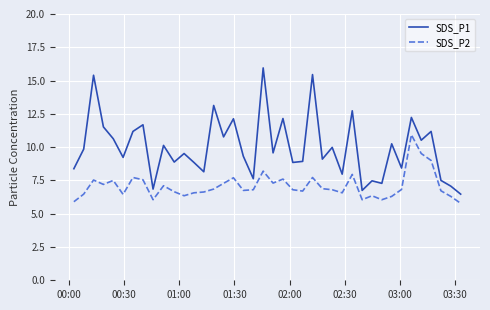

Which series has the largest range (max minus min)?

SDS_P1